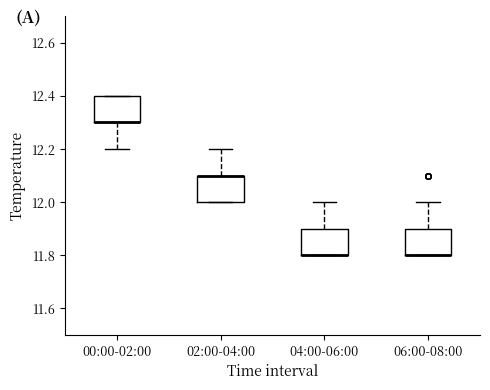

Reading left to right, transcribe this box plot: for each box, give where its median line is, the range the box spans, and where its two whiskers end, as read against the y-axis. The values are not printed on the chart, so give them approximately, as read against the axis.

00:00-02:00: median 12.3 (drawn on the box's lower edge), box 12.3 to 12.4, whiskers 12.2 to 12.4
02:00-04:00: median 12.1 (drawn on the box's upper edge), box 12.0 to 12.1, whiskers 12.0 to 12.2
04:00-06:00: median 11.8 (drawn on the box's lower edge), box 11.8 to 11.9, whiskers 11.8 to 12.0
06:00-08:00: median 11.8 (drawn on the box's lower edge), box 11.8 to 11.9, whiskers 11.8 to 12.0